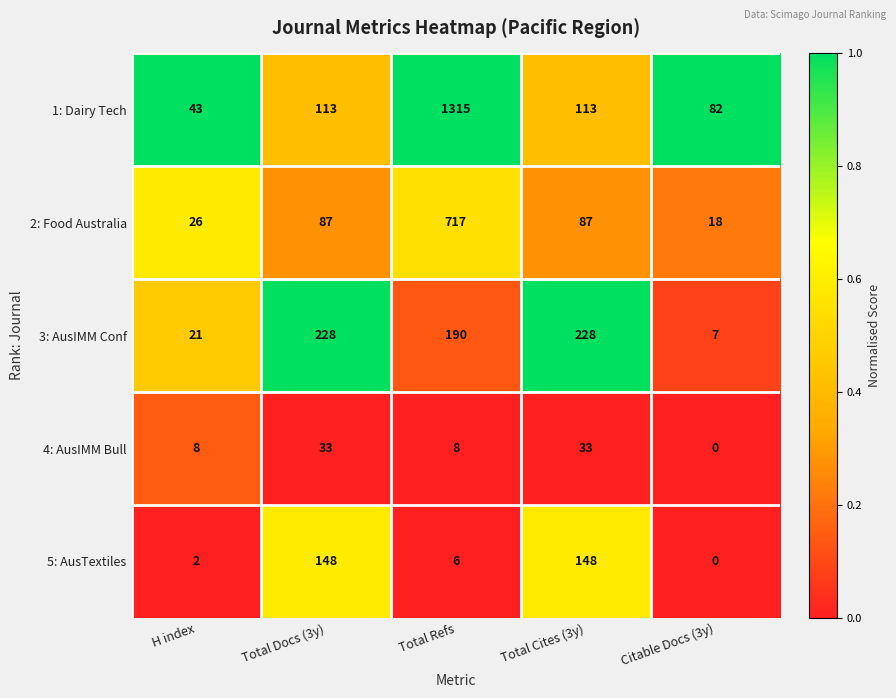

At Total Refs, list the series in order from smallest to largest.

5: AusTextiles, 4: AusIMM Bull, 3: AusIMM Conf, 2: Food Australia, 1: Dairy Tech